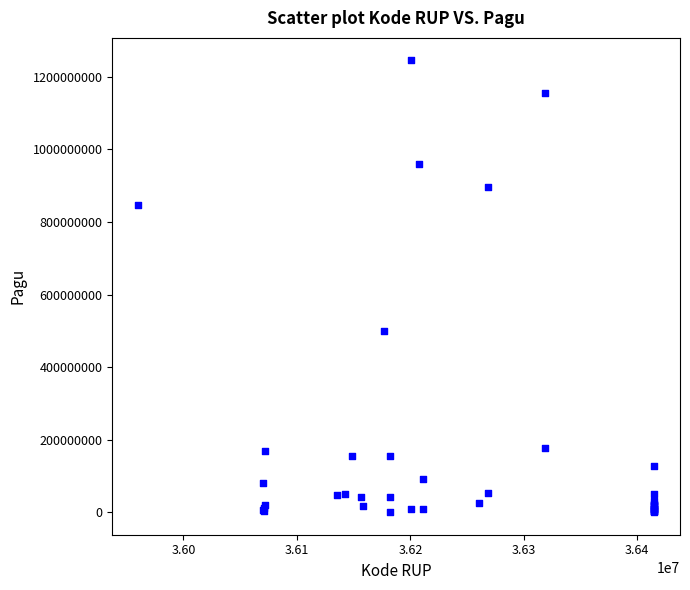

What Y value in the scatter plot is closest to 622840000?

499932000